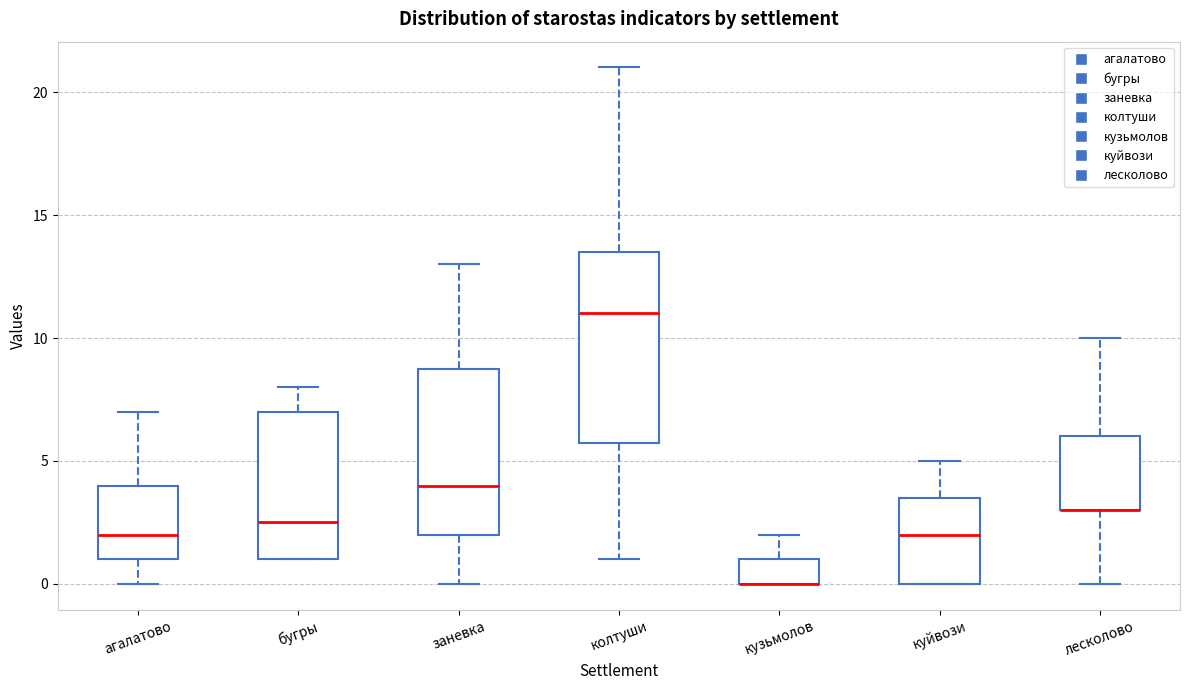

Comparing the boxes themselves (not the whiskers), which one is the tallest?

колтуши